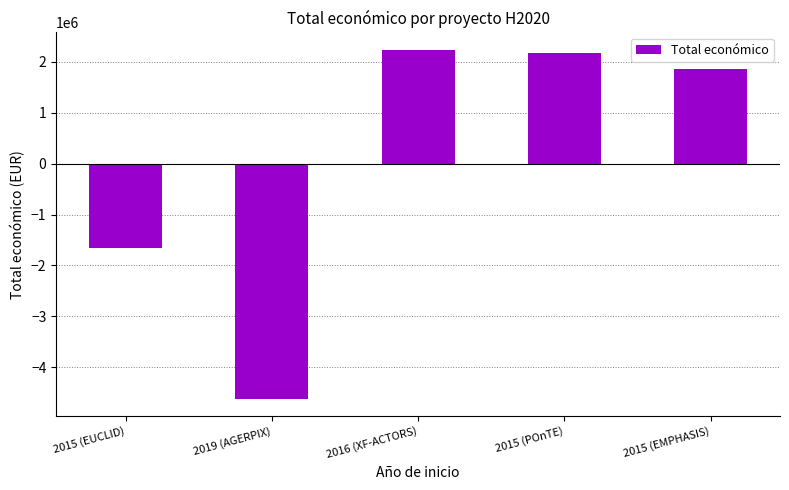

Between 2016 (XF-ACTORS) and 2015 (EMPHASIS), which is larger?

2016 (XF-ACTORS)